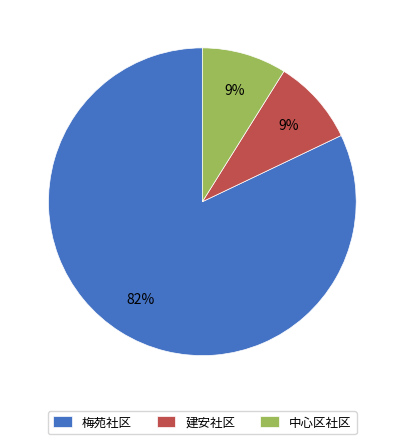

Count the number of slices in the pie.

3